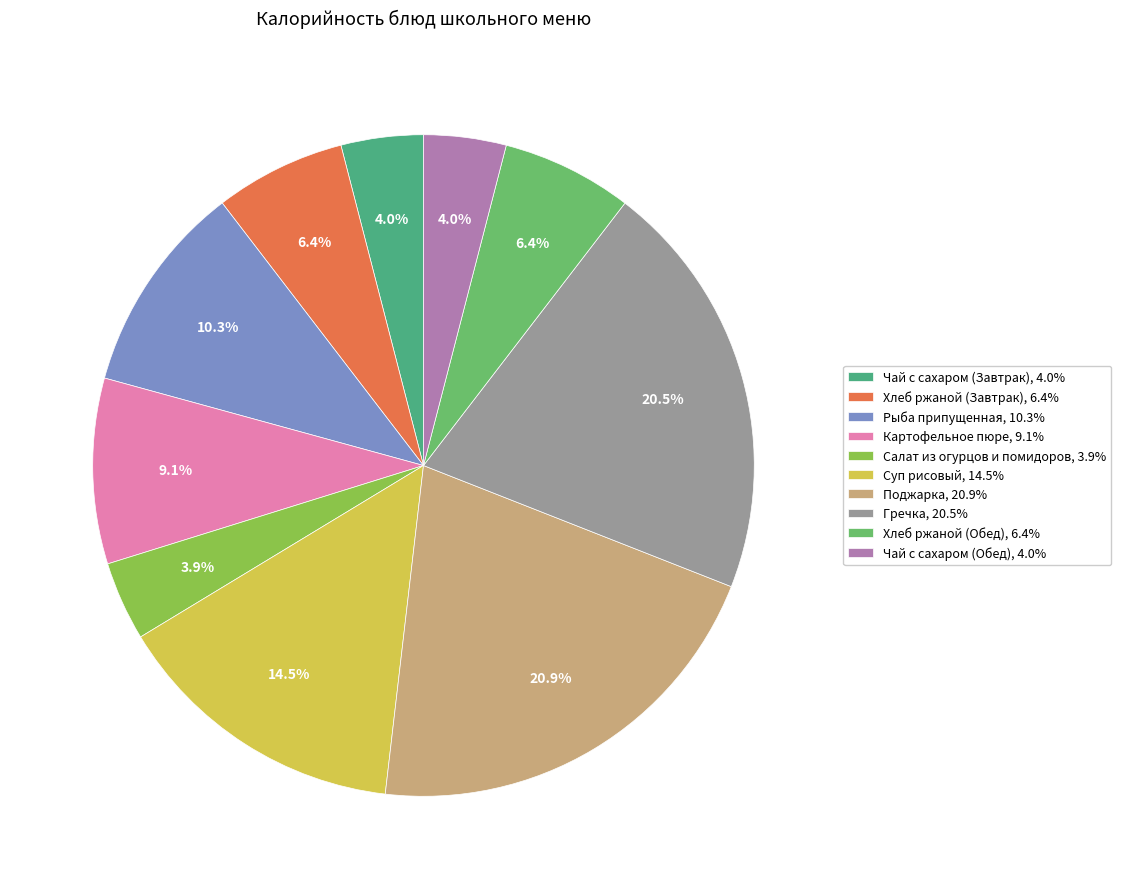

What percentage is the Чай с сахаром (Завтрак) slice, to the nearest percent?

4%